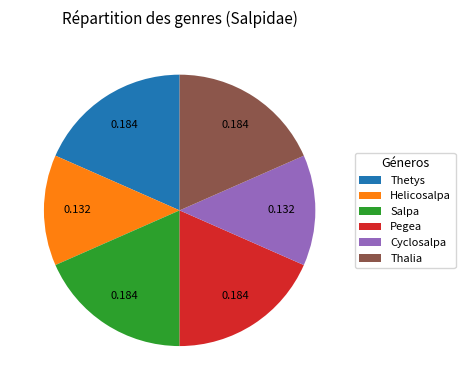

Is there any slice that represents more than half of the pie?

No